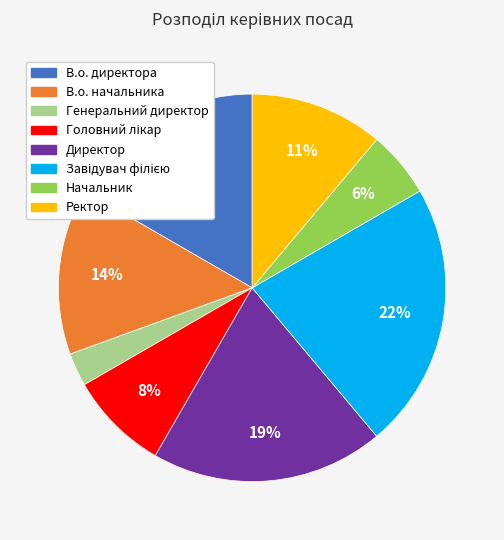

To the nearest percent, what is the average slice percentage?

12%